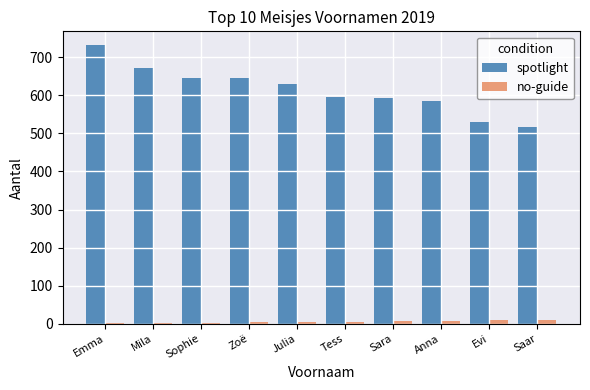

Which category has the highest value across all series?

Emma